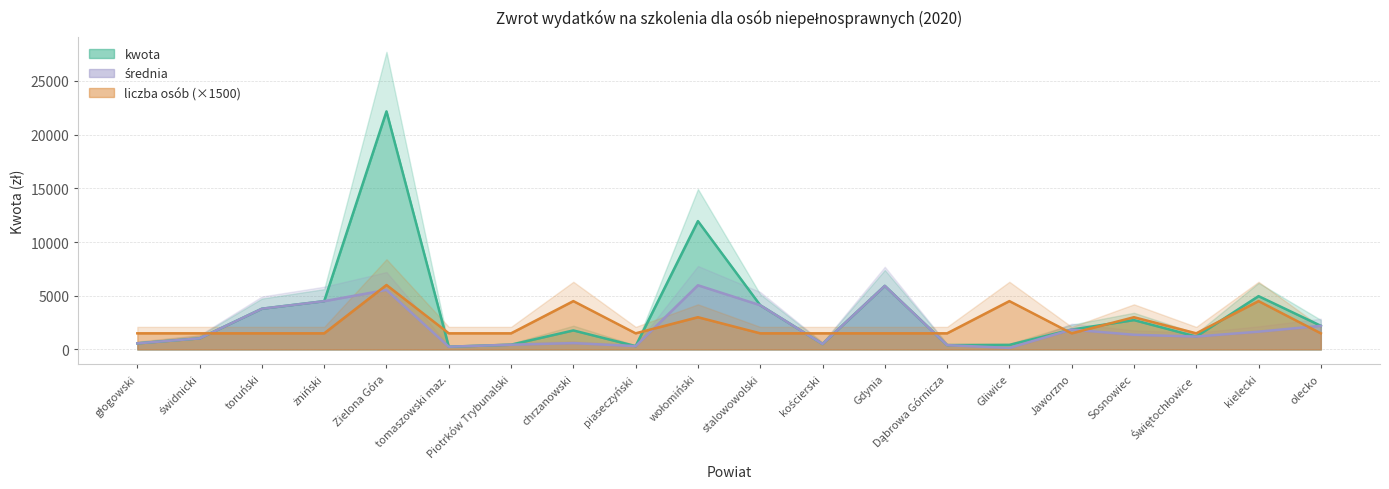

At kościerski, list the series in order from smallest to largest.

kwota, średnia, liczba osób